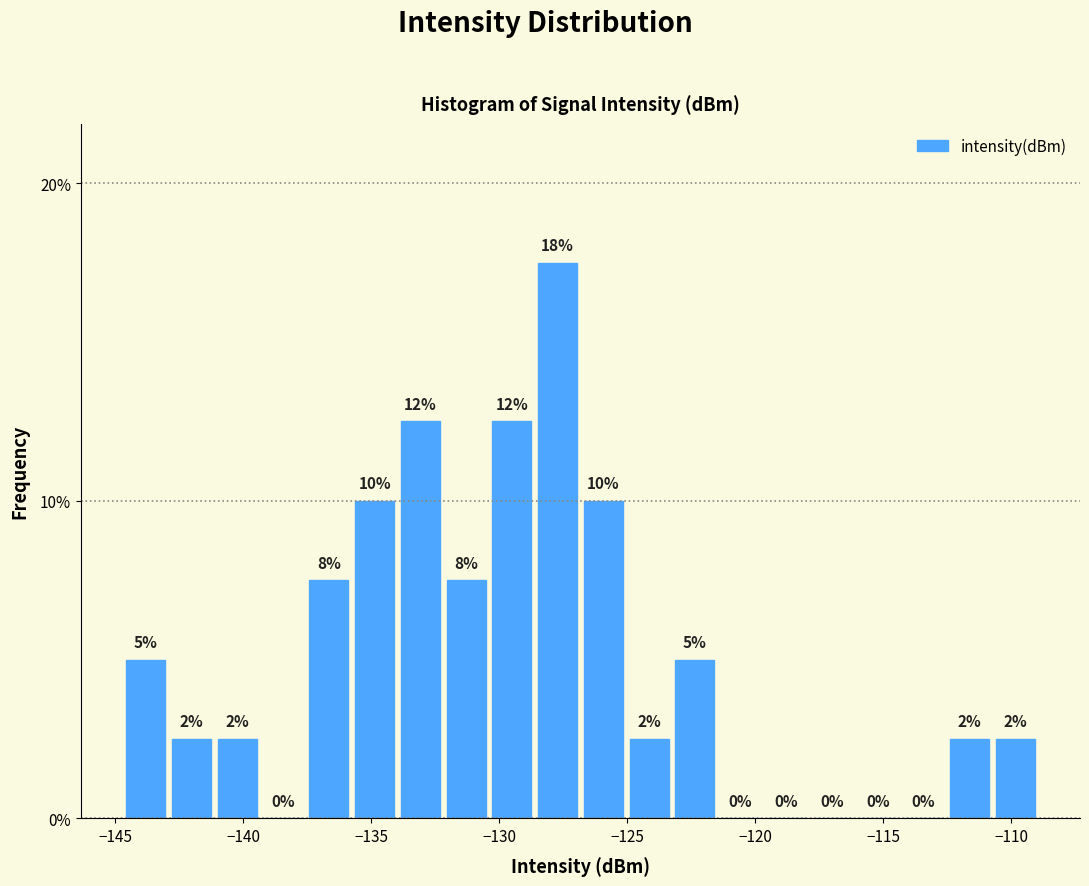

Around what value on the x-axis is the tallest bar? Give the approximate position of its centre, as read against the axis.

-127.5